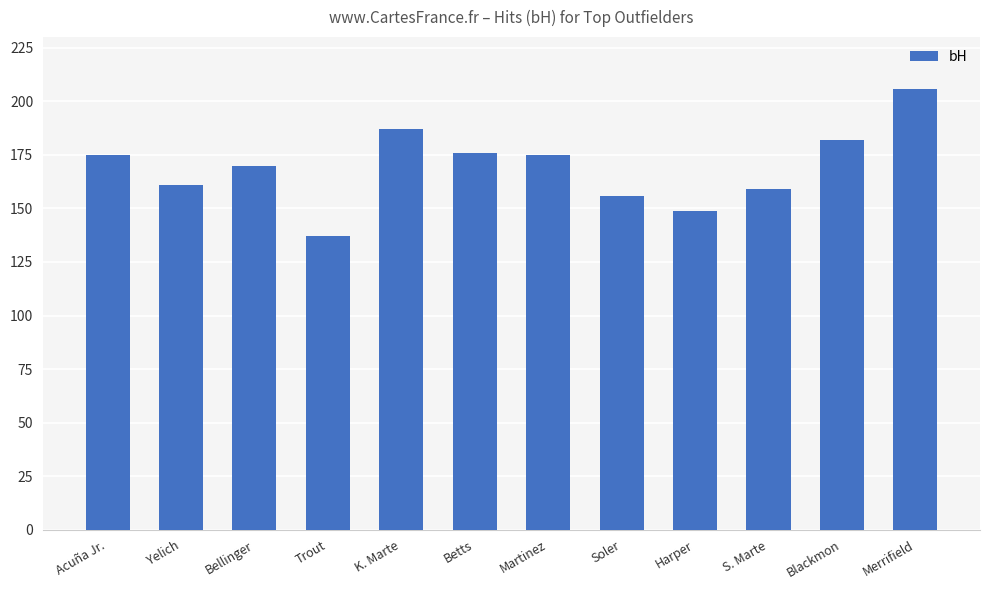

Reading right to left, what are all the values shown in this chart?

Merrifield=206	Blackmon=182	S. Marte=159	Harper=149	Soler=156	Martinez=175	Betts=176	K. Marte=187	Trout=137	Bellinger=170	Yelich=161	Acuña Jr.=175